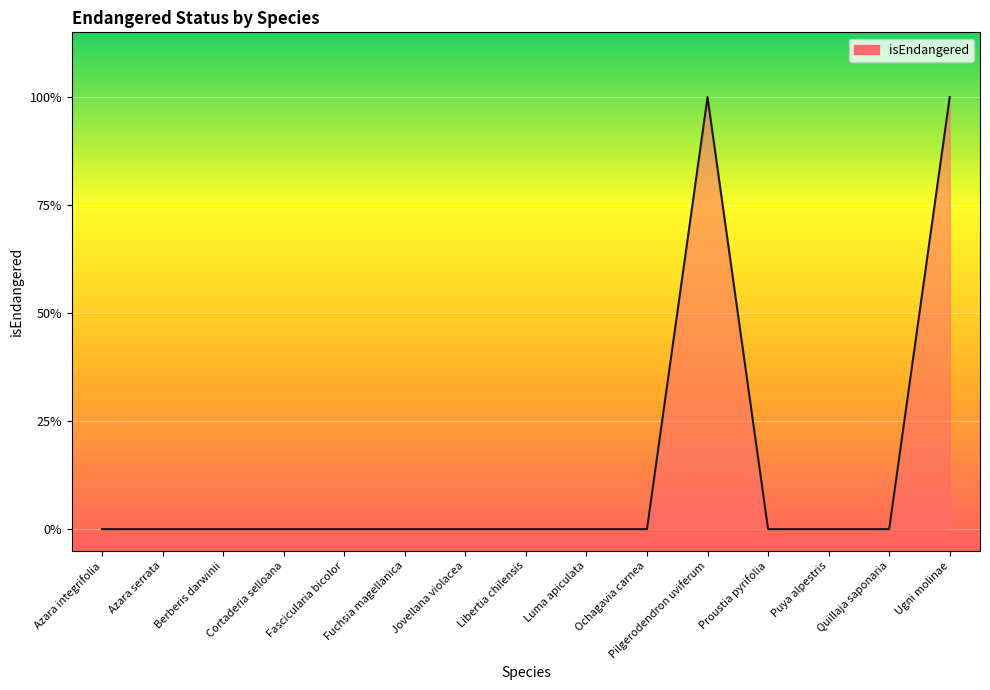

Which category has the highest value across all series?

Pilgerodendron uviferum